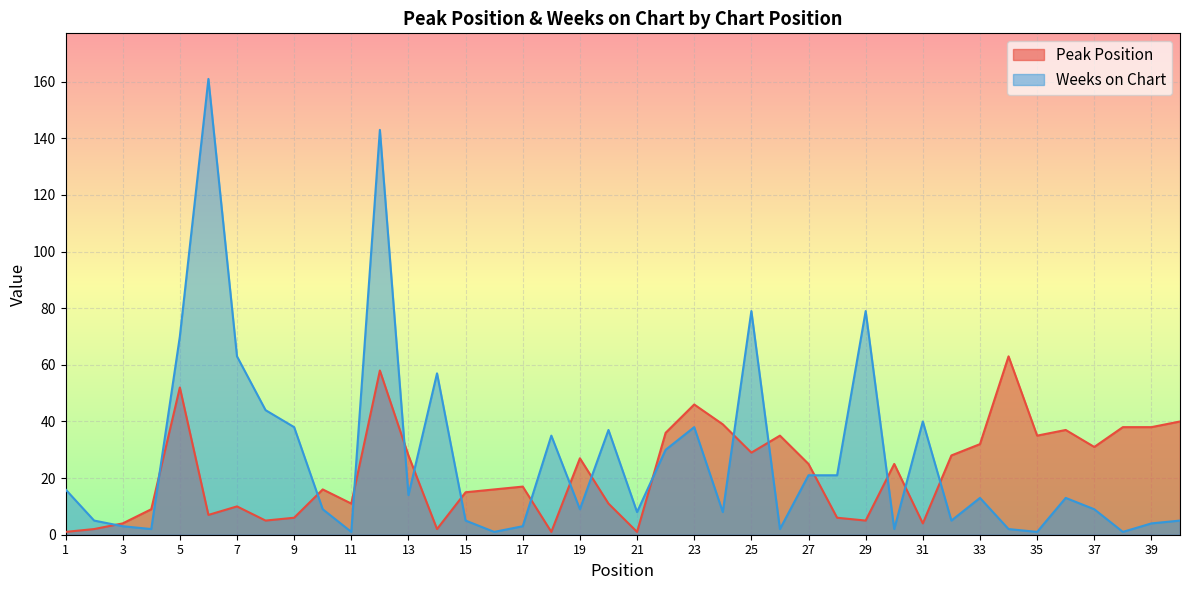

Where is Peak Position nearest to the value 32?

33